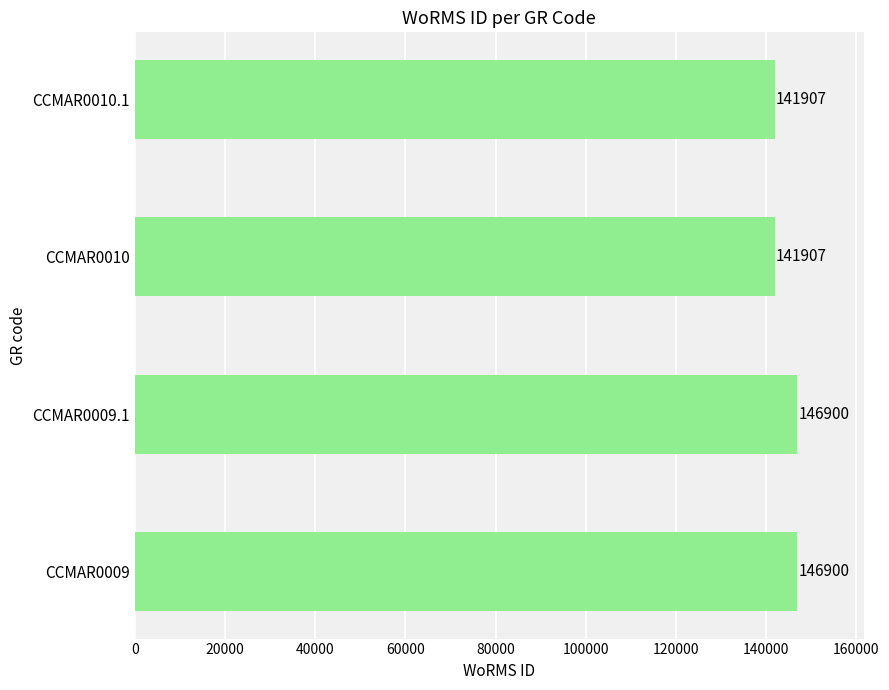

What is the ratio of the value at CCMAR0009.1 to the value at CCMAR0010?

1.0